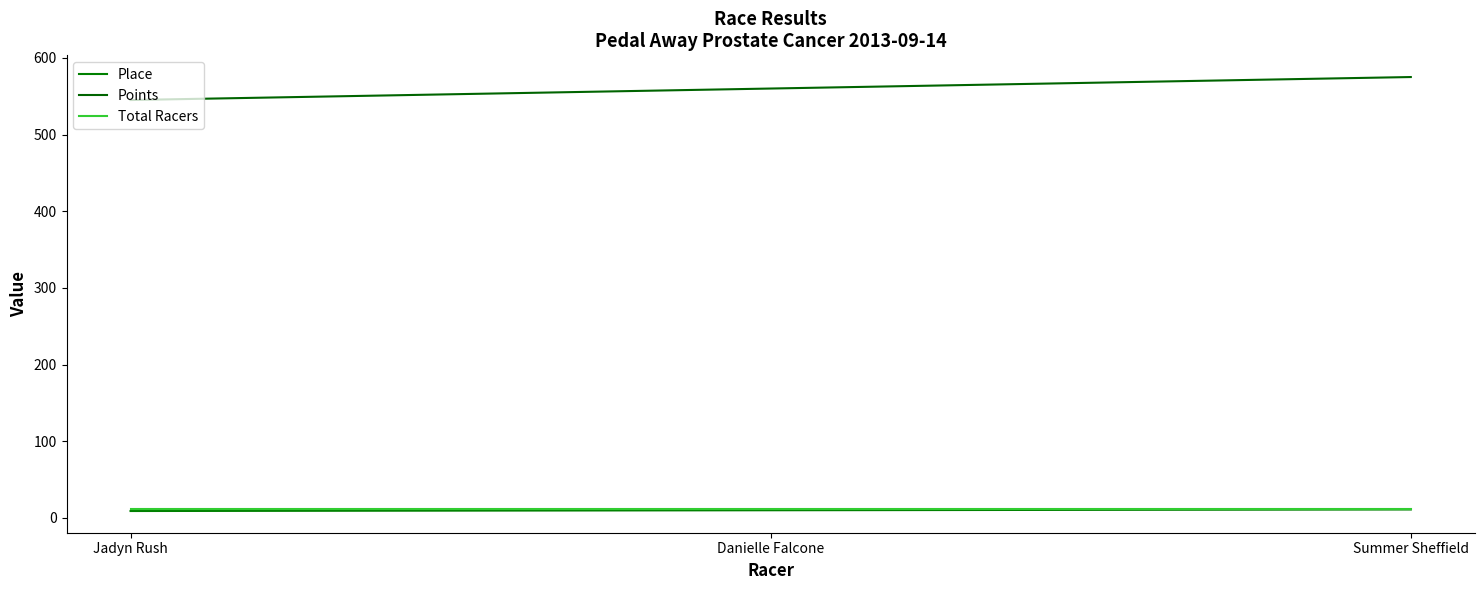

Rank the series by their maximum value, from highest to lowest.

Points, Place, Total Racers